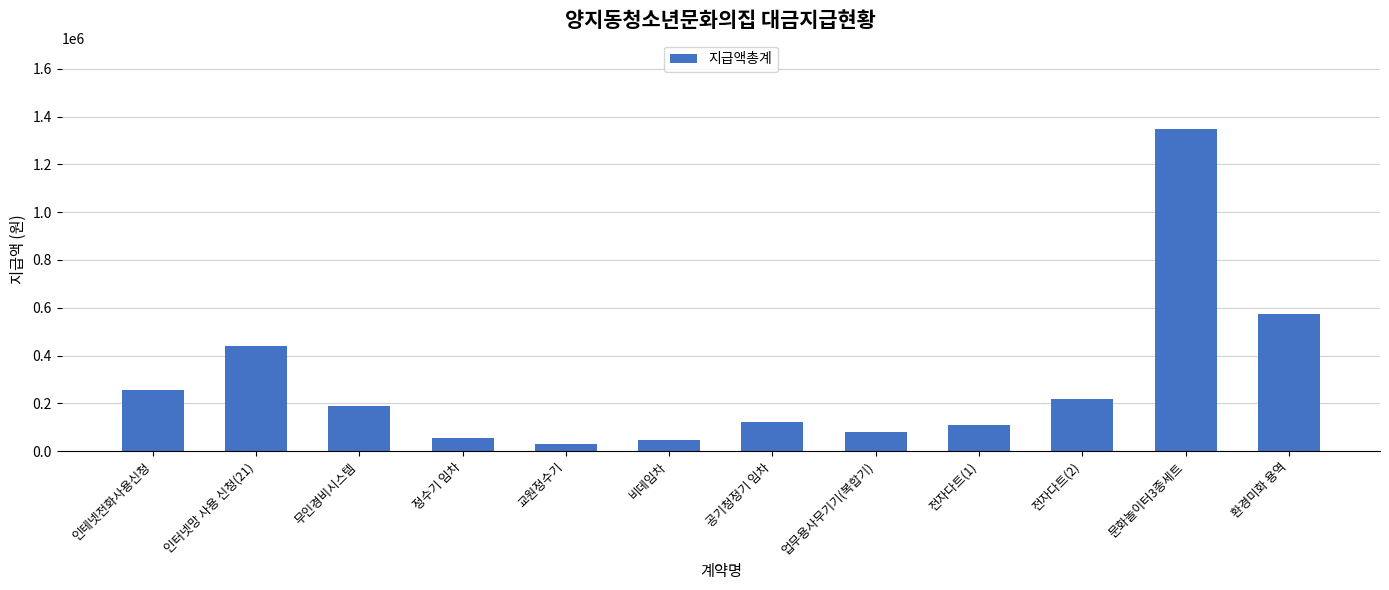

The value at 공기청정기 임차 is 179609. True or false?

False